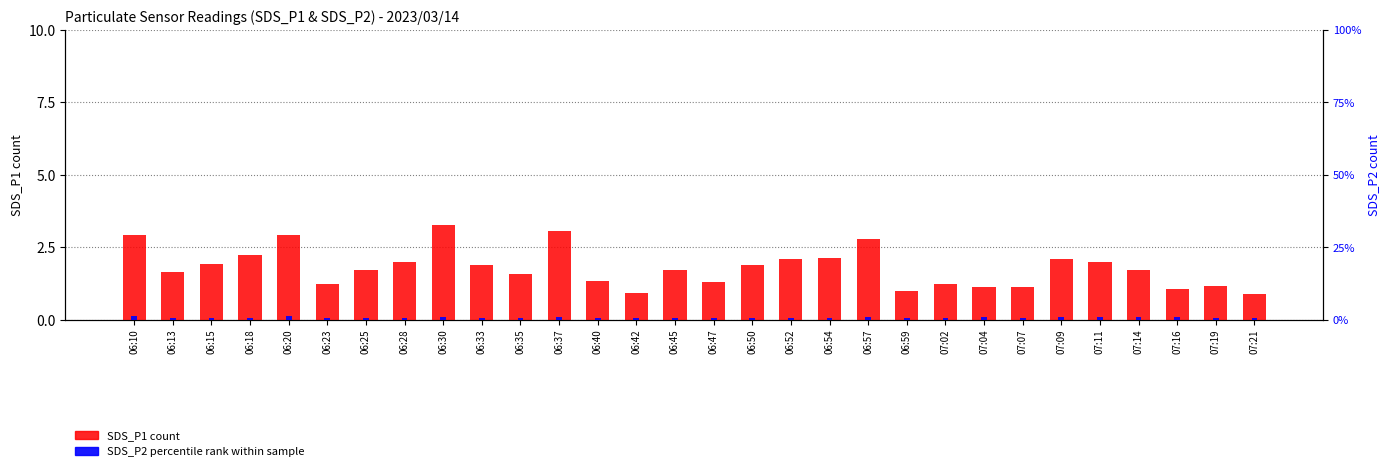

Is the value of SDS_P1 count at 06:37 greater than the value of SDS_P2 (percentile) at 06:15?

Yes